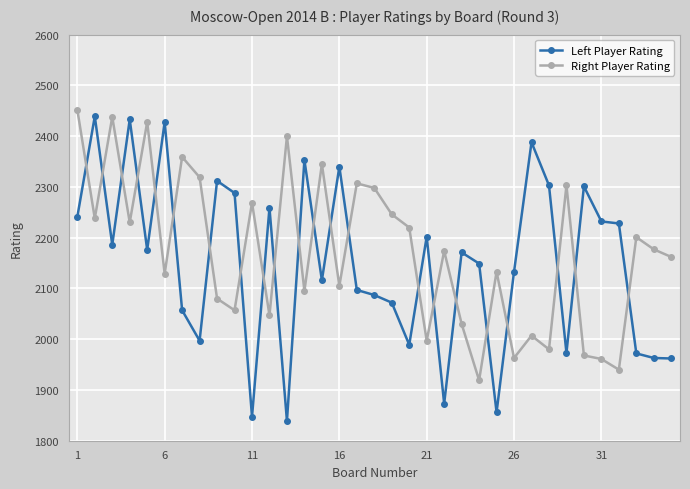

What is the maximum value shown in the chart?

2452